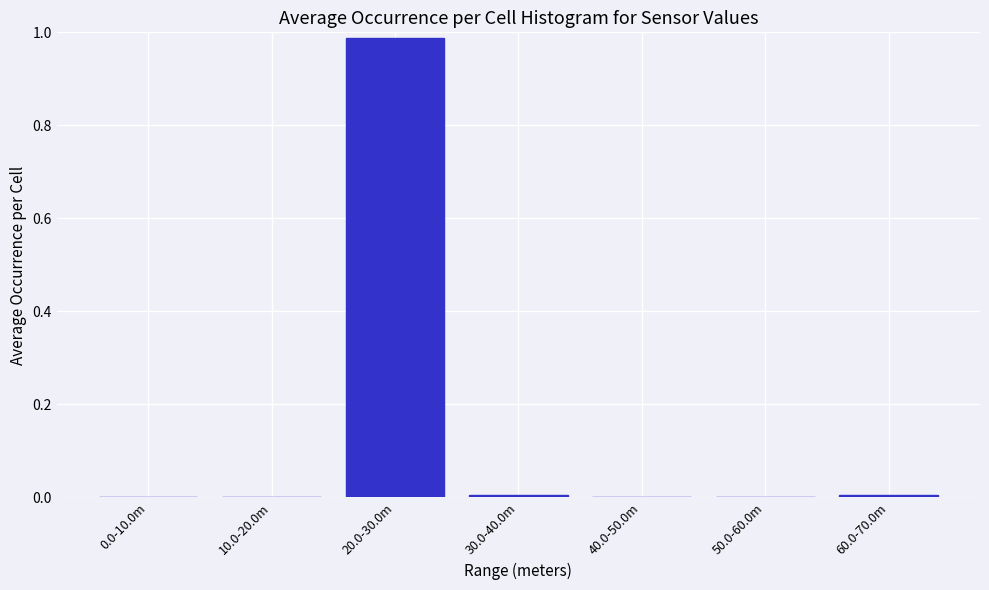

Between 20.0-30.0m and 10.0-20.0m, which is larger?

20.0-30.0m